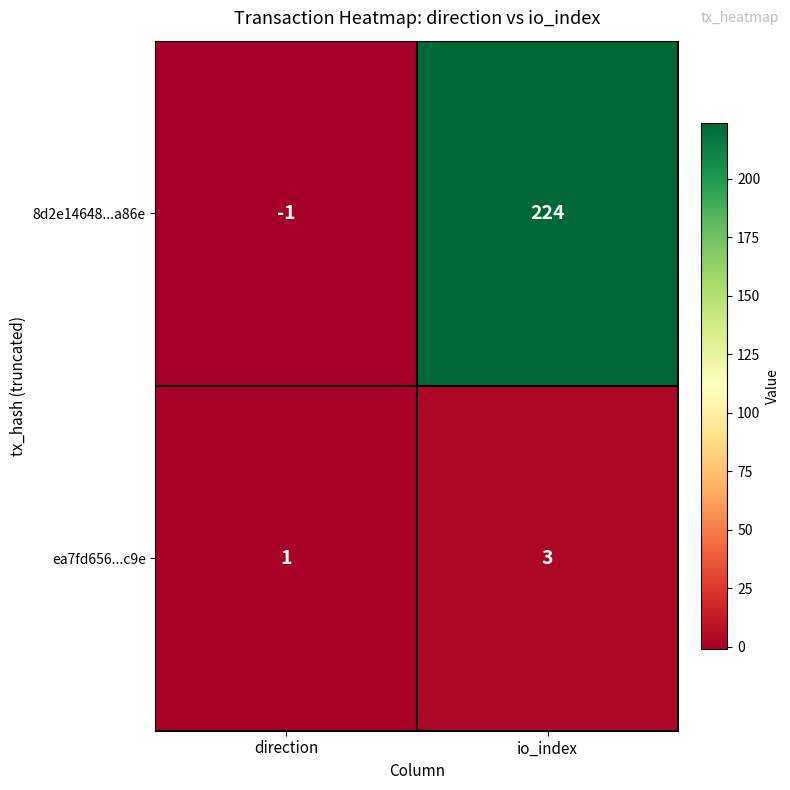

Which label corresponds to the largest value in the chart?

io_index